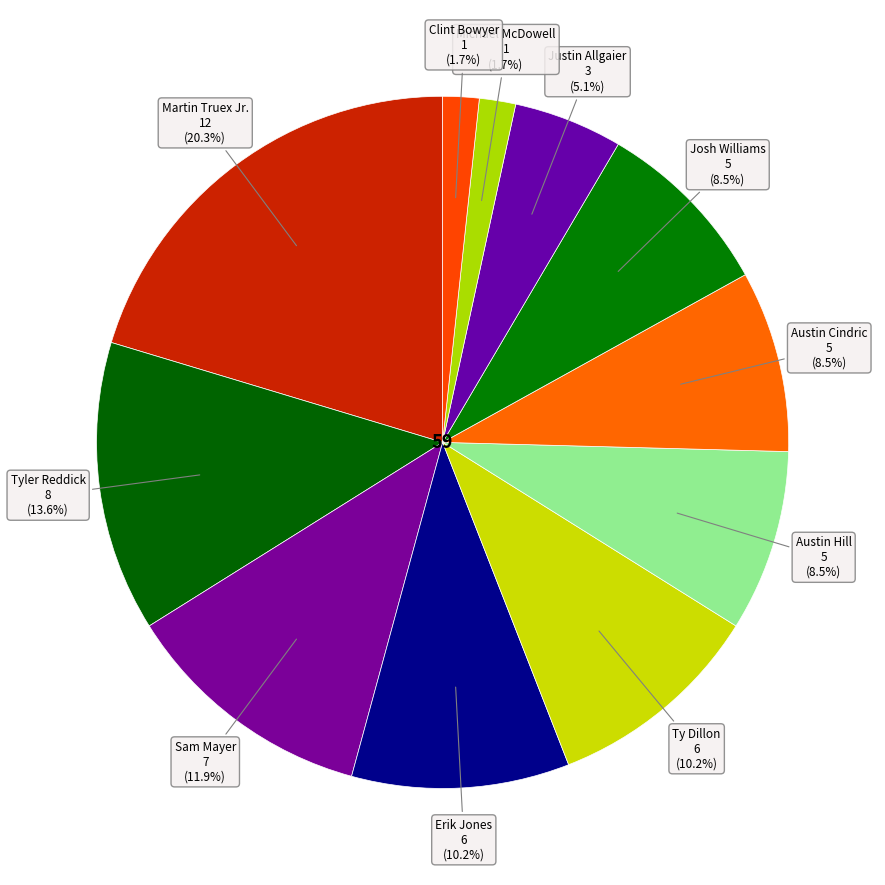

To the nearest percent, what is the average slice percentage?

9%